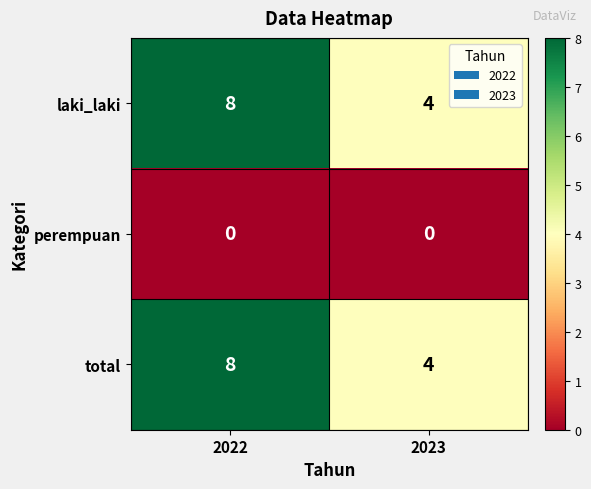

What is the difference between the highest and lowest values at 2023?

4